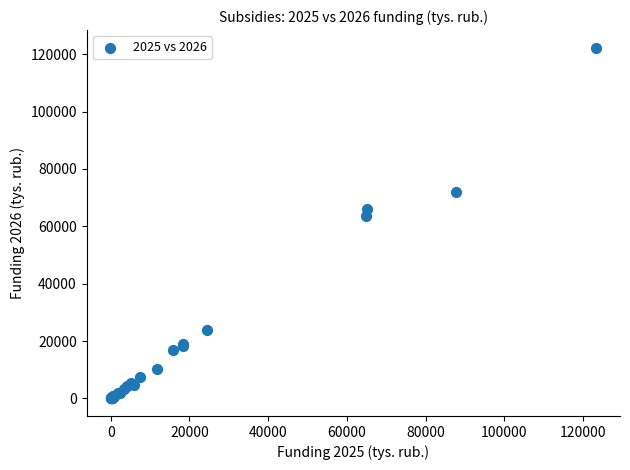

What Y value in the scatter plot is closest to 61131?

63737.9